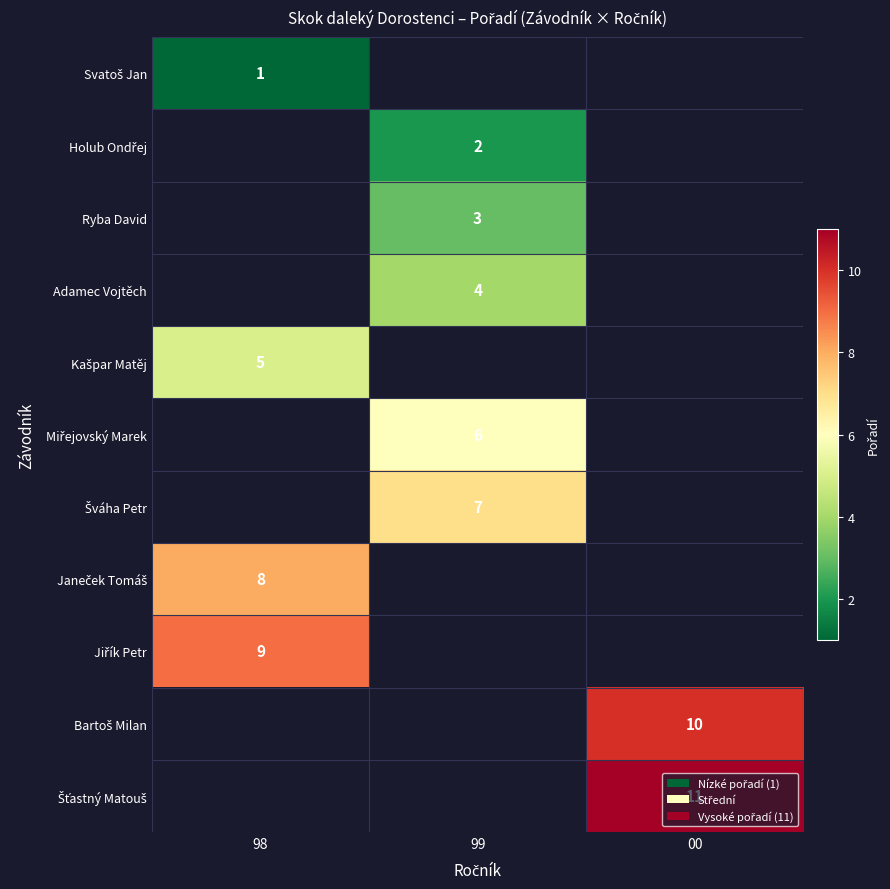

The Ryba David series shows 4 at 99. True or false?

False